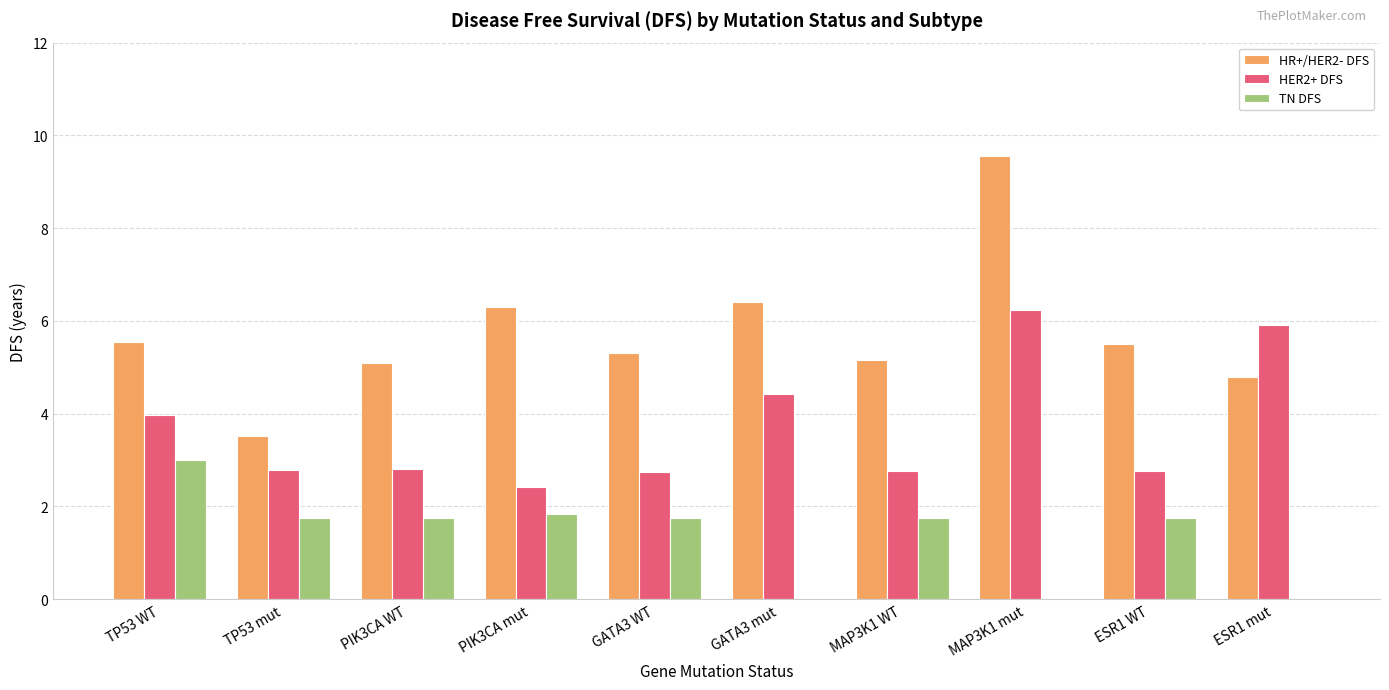

Where does the TN DFS series first go above 1?

TP53 WT